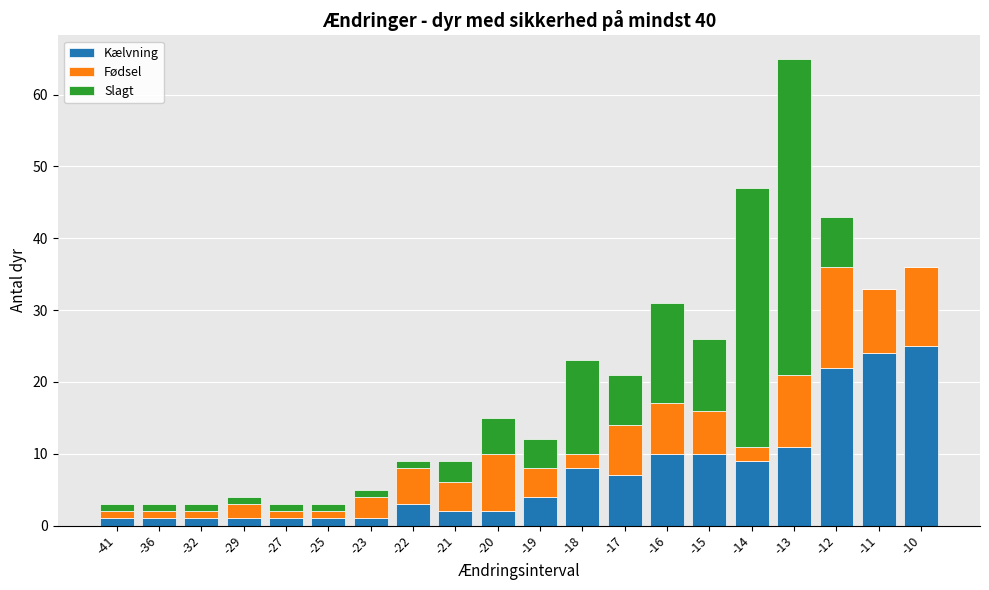

At which category is the sum across all series the highest?

-13